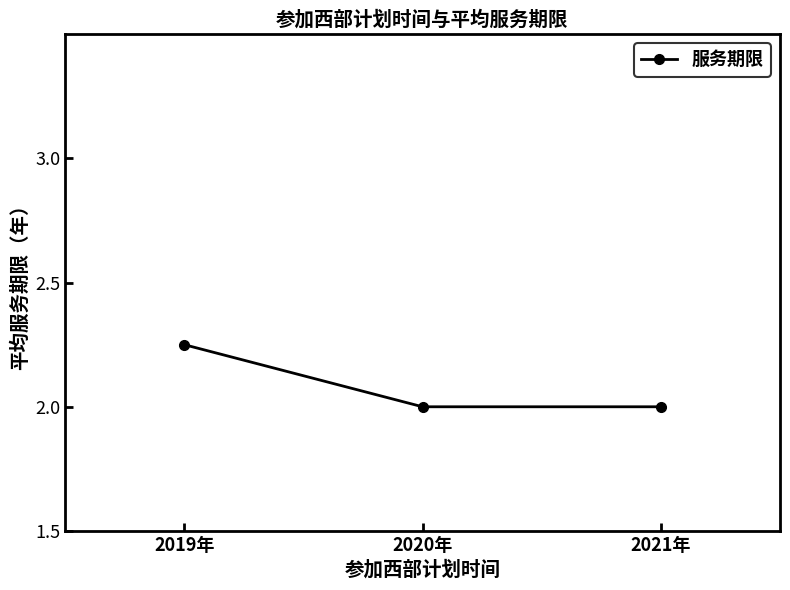

Between 2020年 and 2019年, which is larger?

2019年